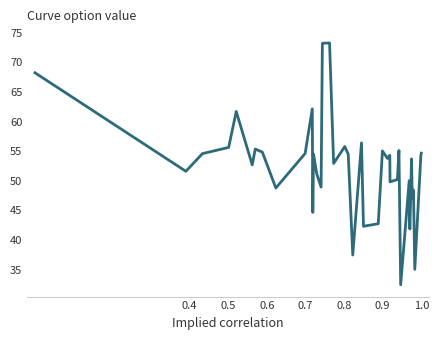

What is the difference between the maximum and minimum values?

40.9